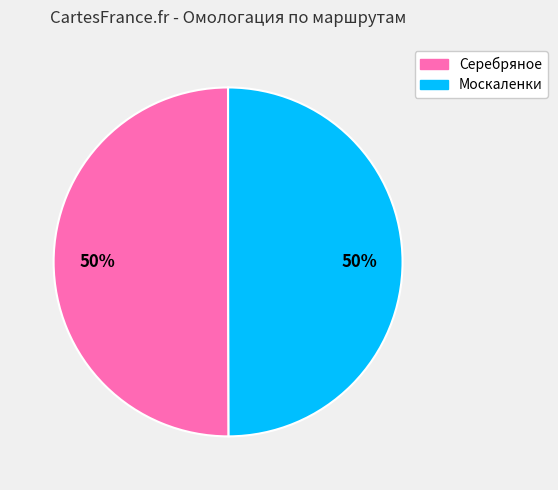

Is it true that Серебряное is 50% of the pie?

True